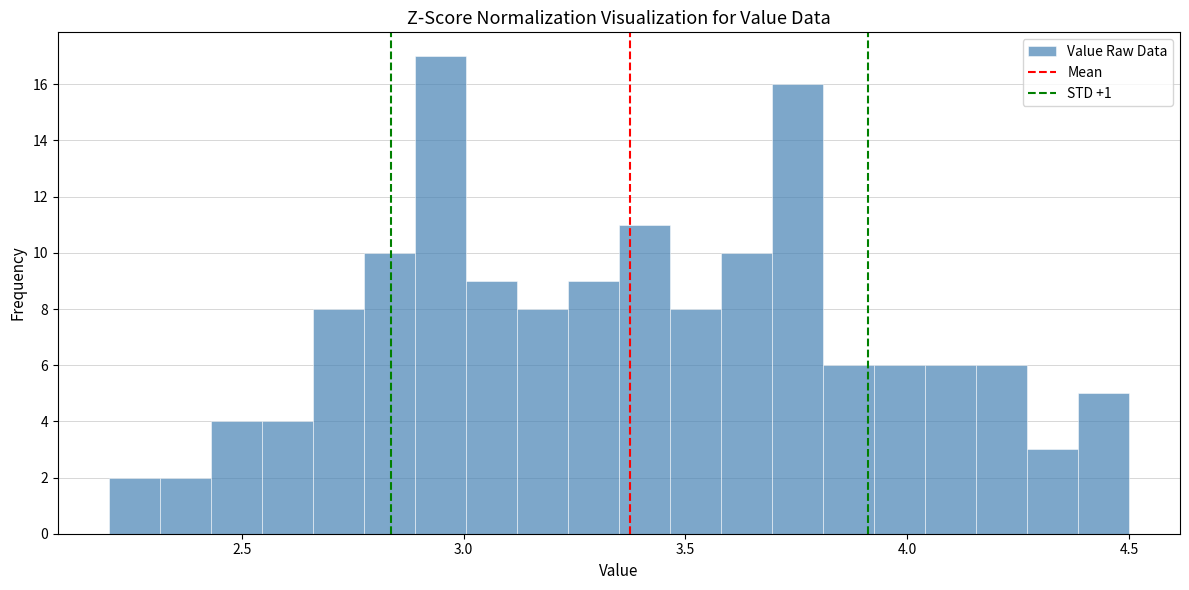

Around what value on the x-axis is the tallest bar? Give the approximate position of its centre, as read against the axis.

2.95